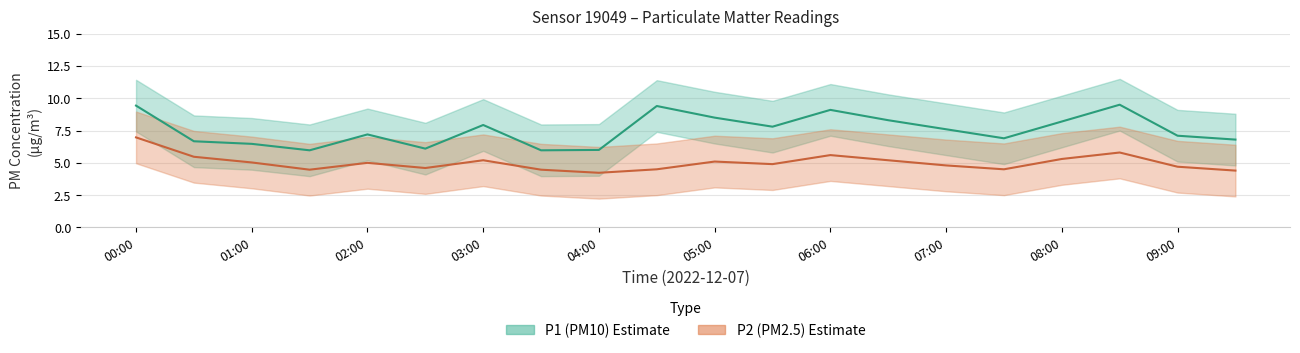

The P2 (PM2.5) series shows 5.0 at 01:00. True or false?

True